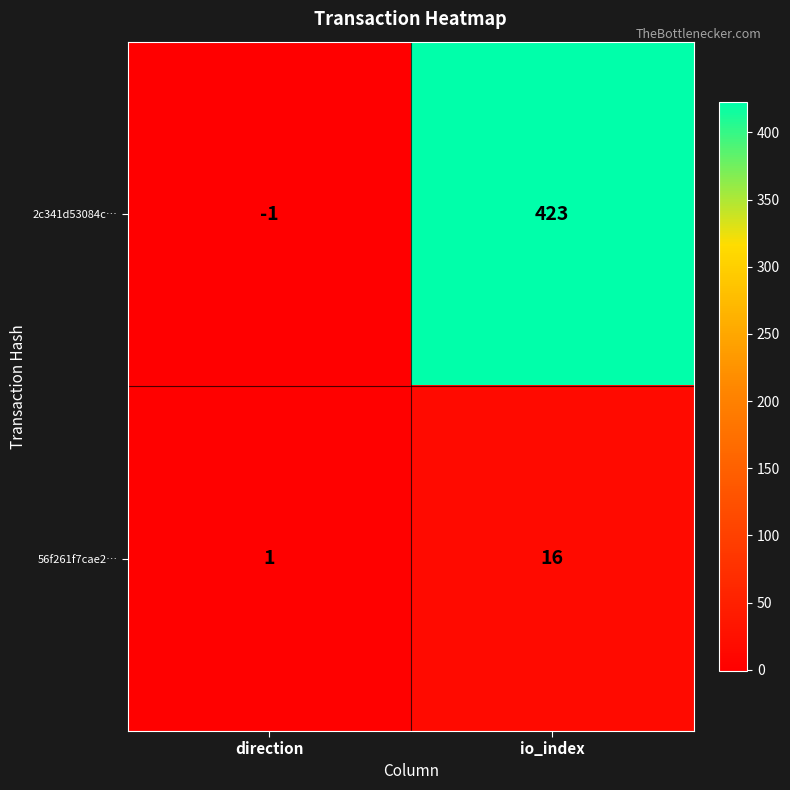

Is it true that 56f261f7cae2… equals 1 at direction?

True